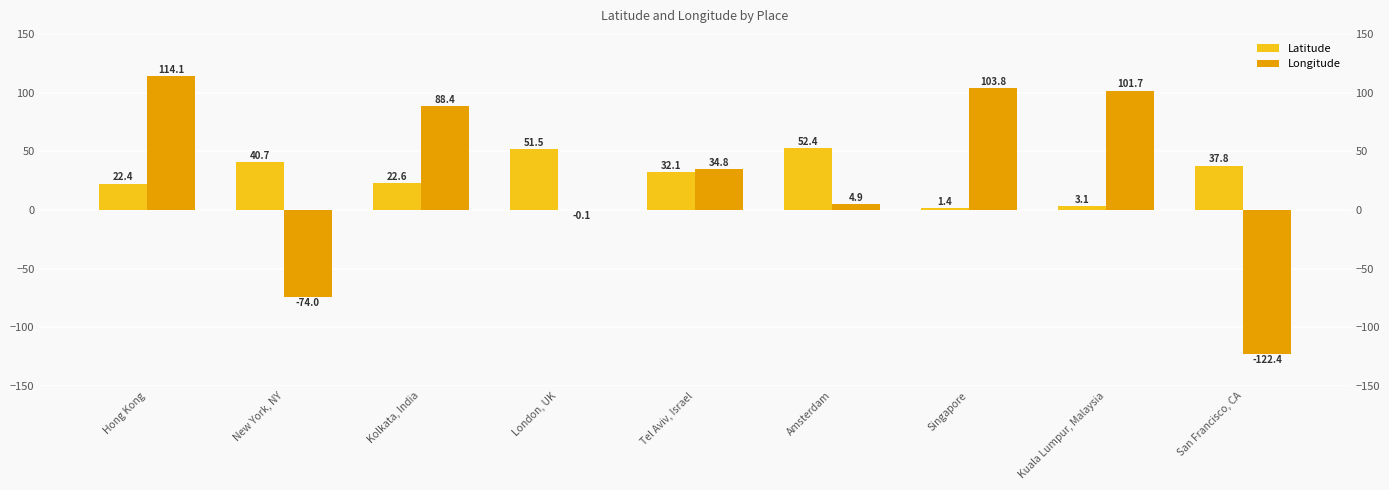

Reading left to right, what are all the values shown in this chart?

Latitude: 22.4	40.7	22.6	51.5	32.1	52.4	1.4	3.1	37.8
Longitude: 114.1	-74.0	88.4	-0.1	34.8	4.9	103.8	101.7	-122.4